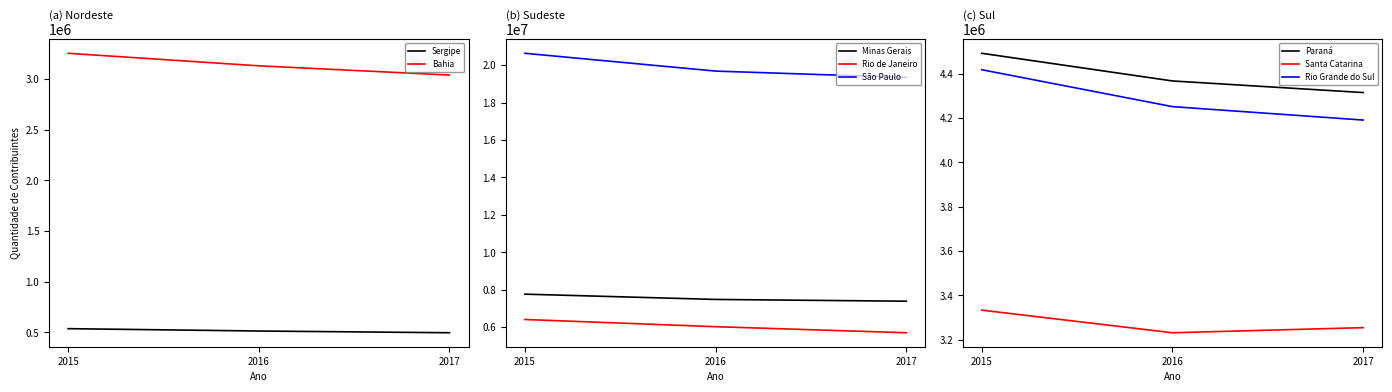

Is the value of Rio de Janeiro at 2015 greater than the value of Minas Gerais at 2016?

No